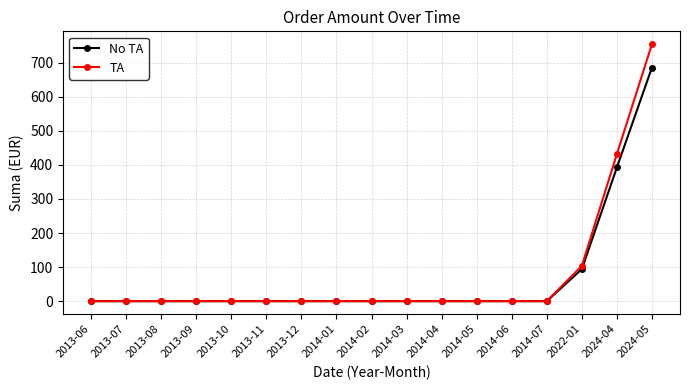

What is the label of the 9th point from the right?

2014-02